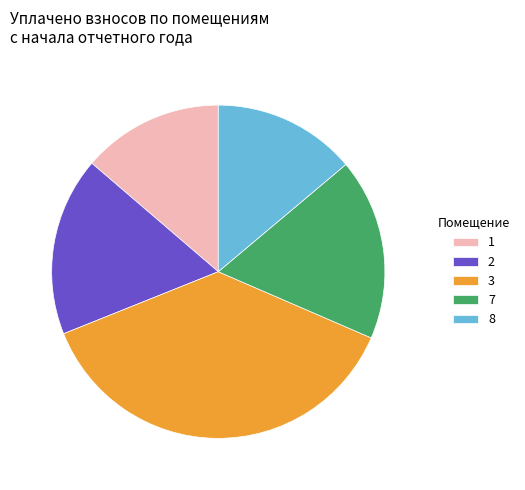

Is there any slice that represents more than half of the pie?

No